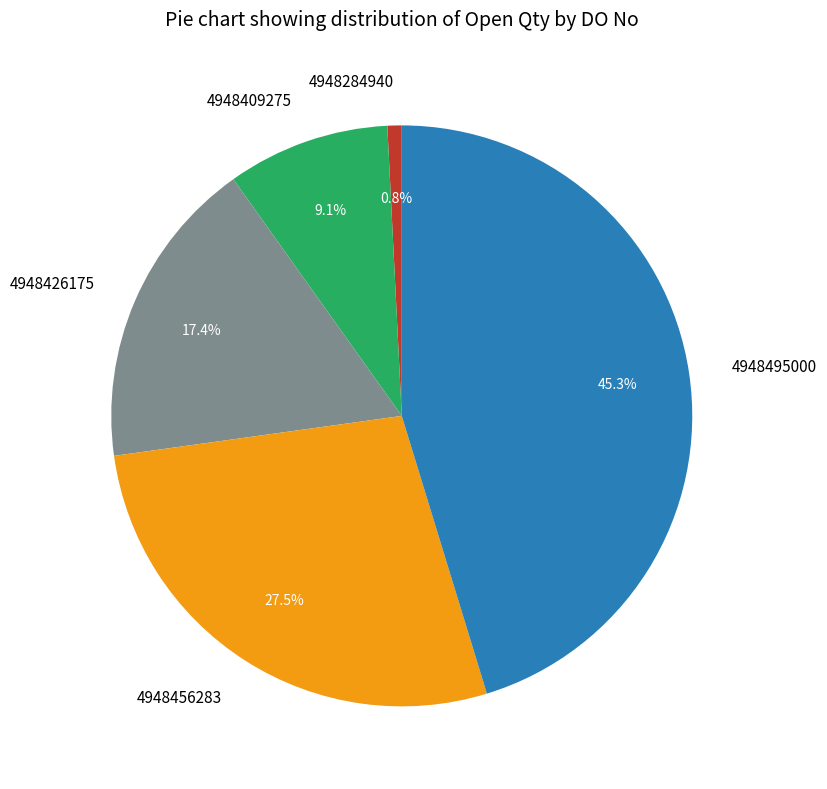

How many slices are in this pie chart?

5